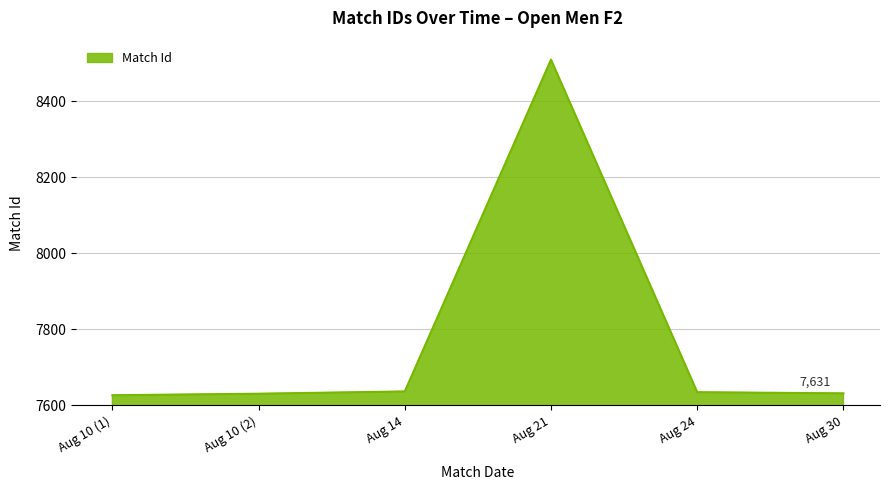

What is the difference between the maximum and second lowest values?

880